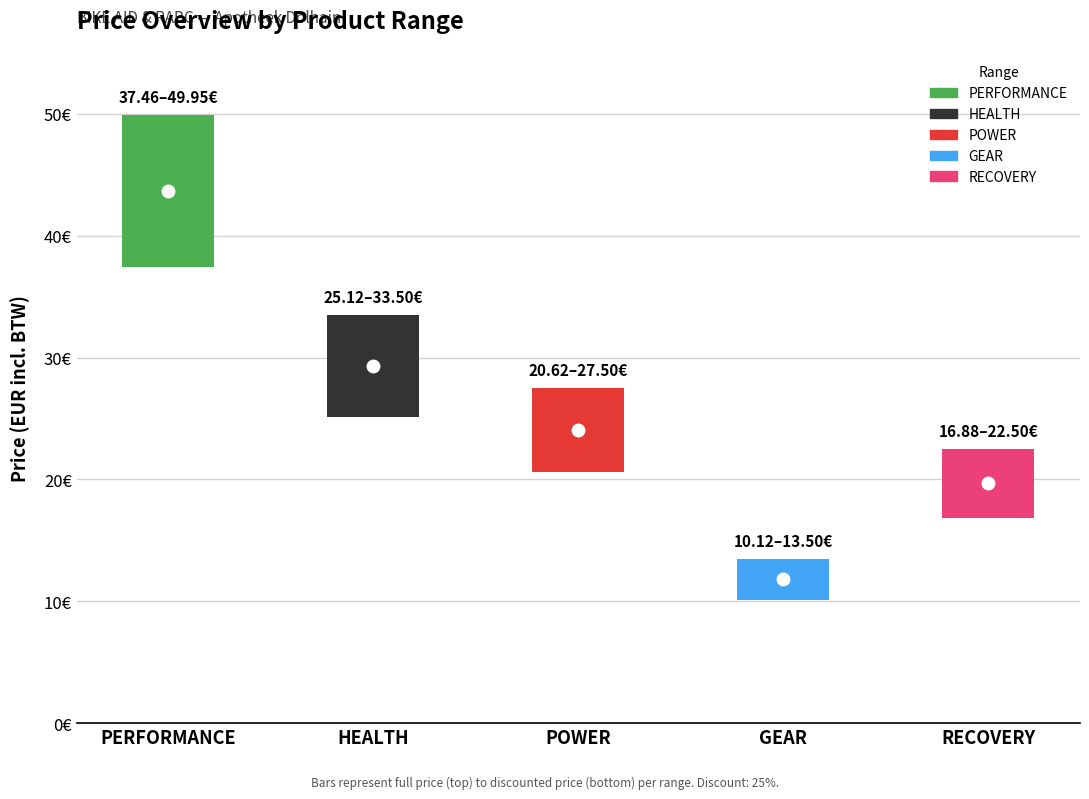

What is the value of the VK INCL BTW (full) bar at the 3rd from the left?

27.5